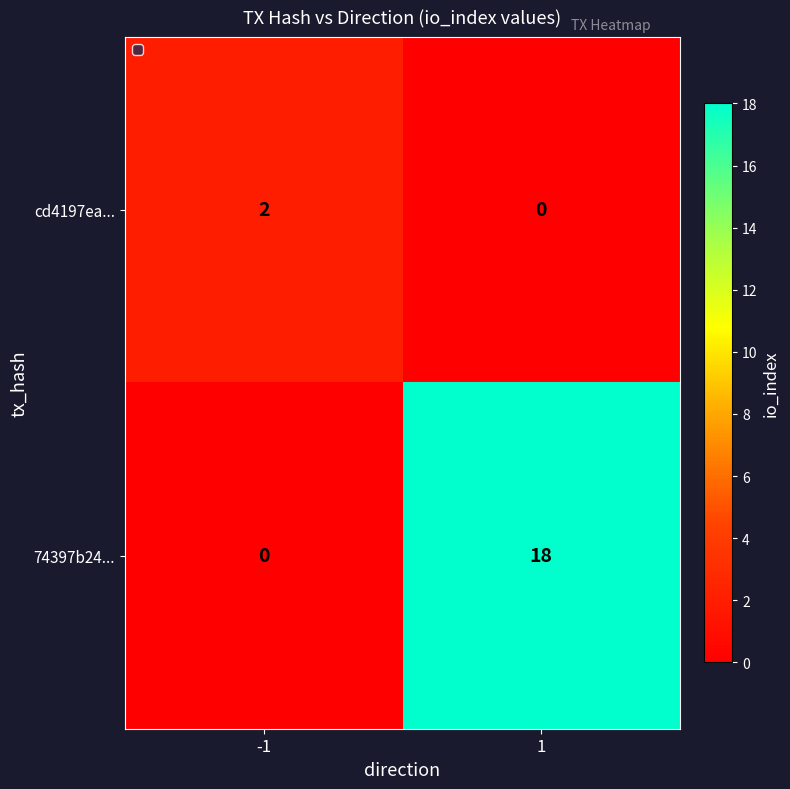

List the series in order of their peak value, highest first.

74397b24..., cd4197ea...